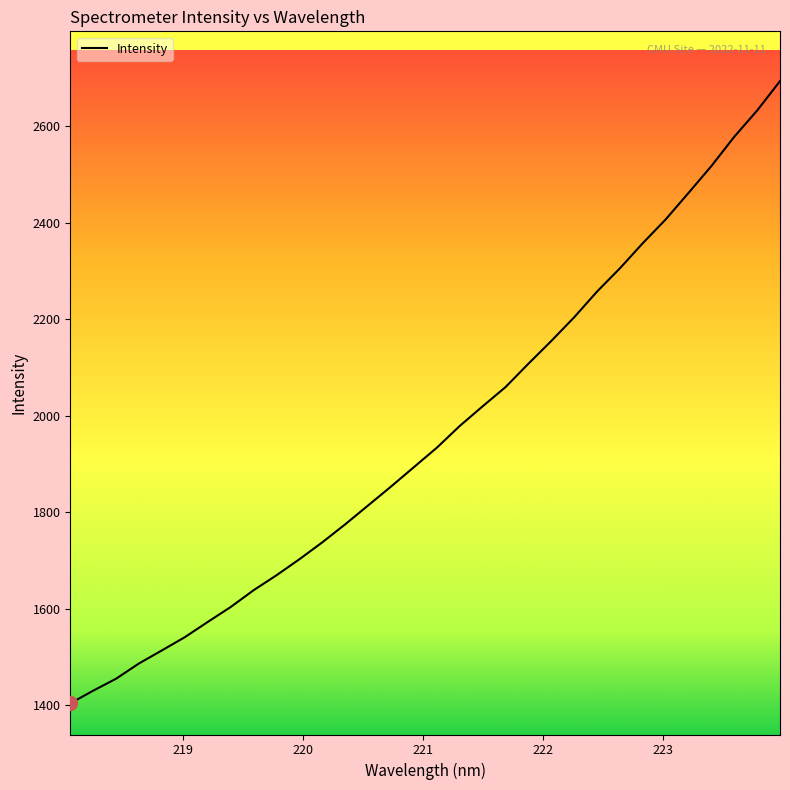

True or false: the data has more than 0 interior local peaks.

False